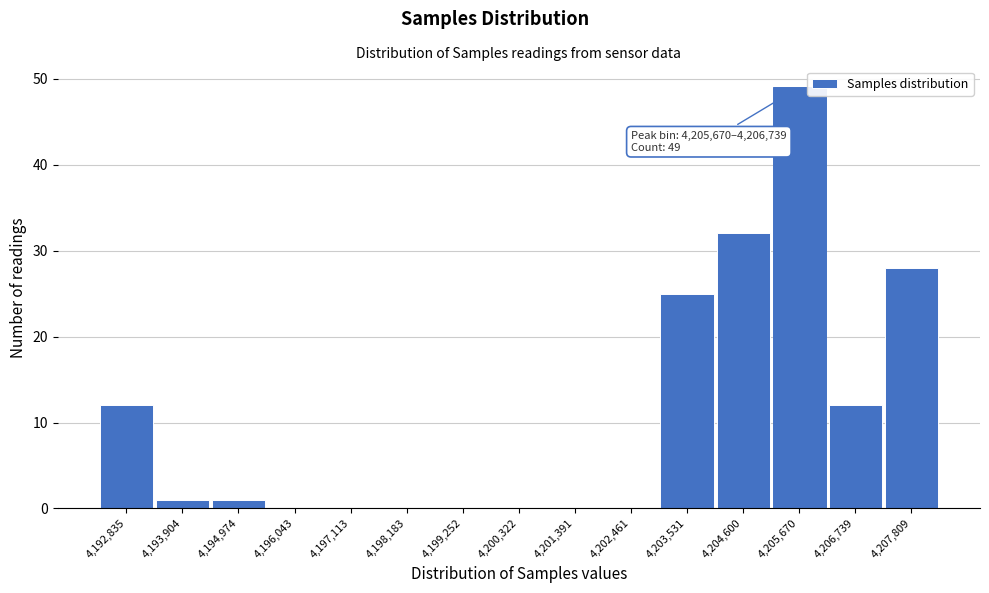

Reading left to right, transcribe all the data shown in this chart.

4,192,835=12	4,193,904=1	4,194,974=1	4,196,043=0	4,197,113=0	4,198,183=0	4,199,252=0	4,200,322=0	4,201,391=0	4,202,461=0	4,203,531=25	4,204,600=32	4,205,670=49	4,206,739=12	4,207,809=28